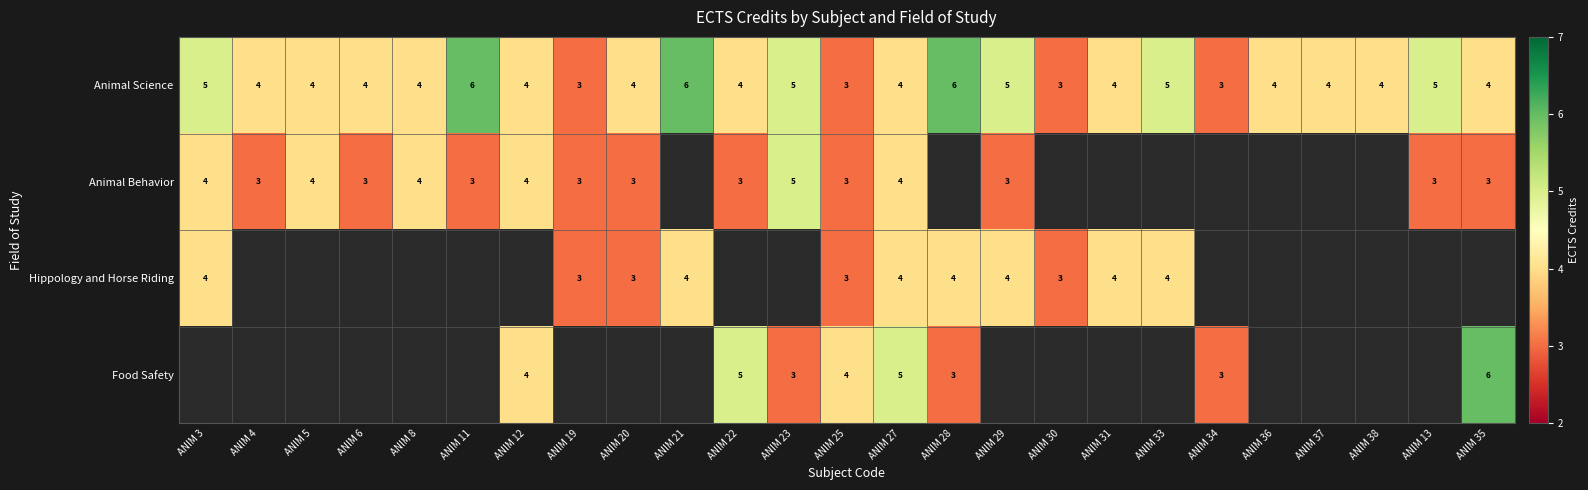

What is the maximum value for Animal Science?

6